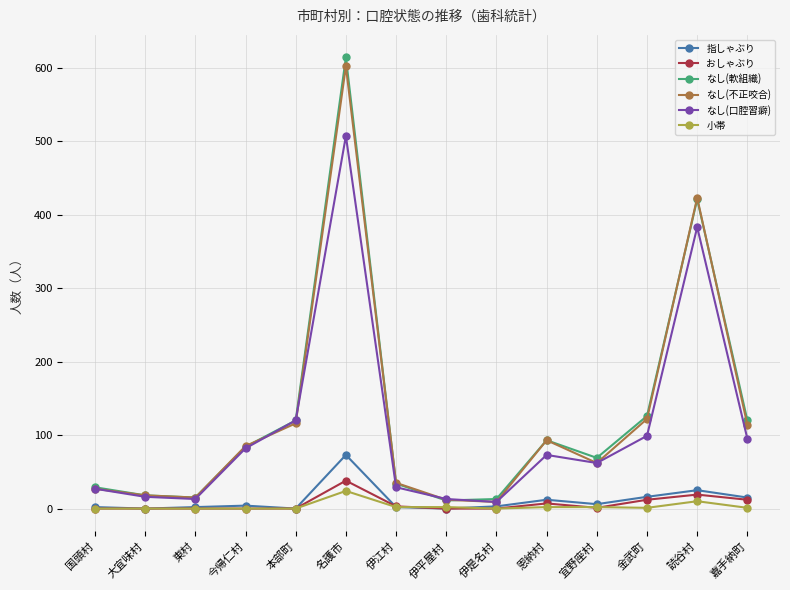

How many interior local valleys does the なし(軟組織) series have?

3